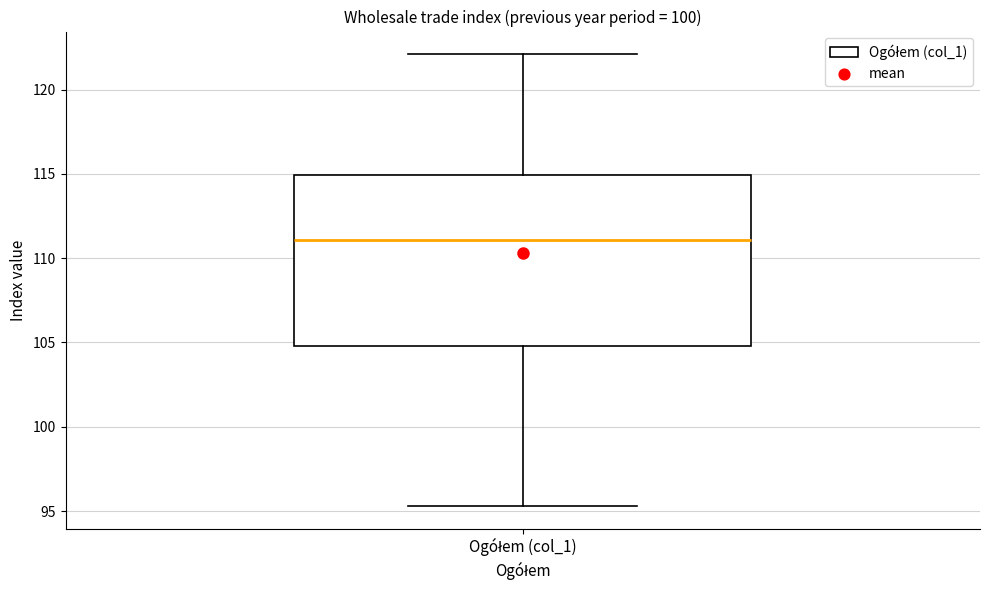

Where does the upper whisker of the box for Ogółem (col_1) end on the y-axis? The values are not printed on the chart, so give them approximately, as read against the axis.

122.0